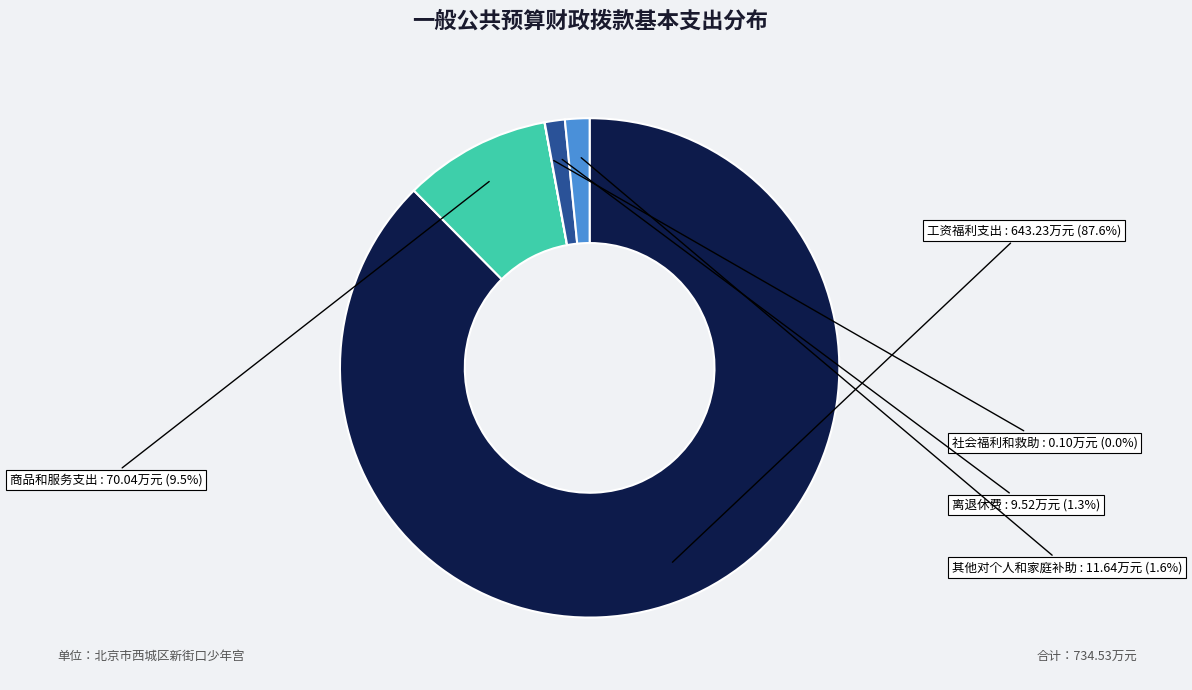

Does any single category account for the majority?

Yes